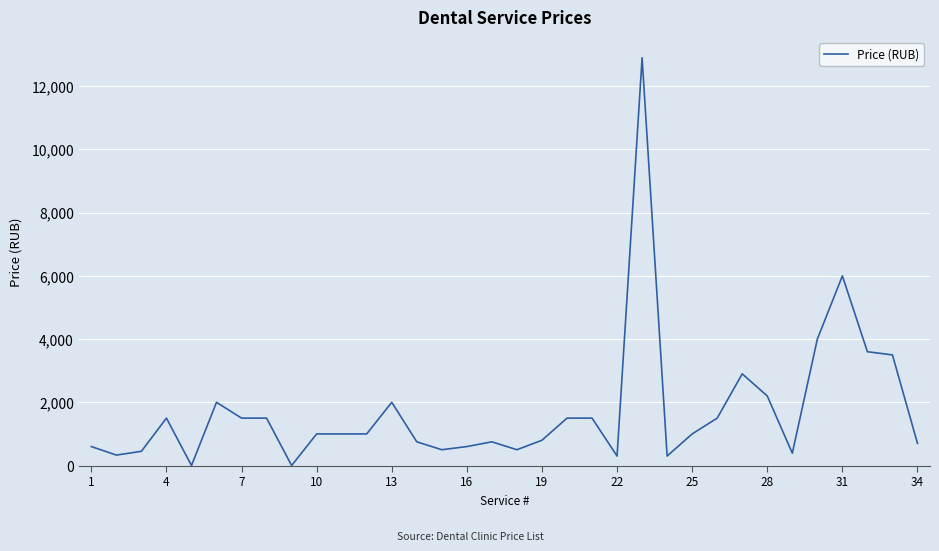

What is the greatest value displayed?

12900